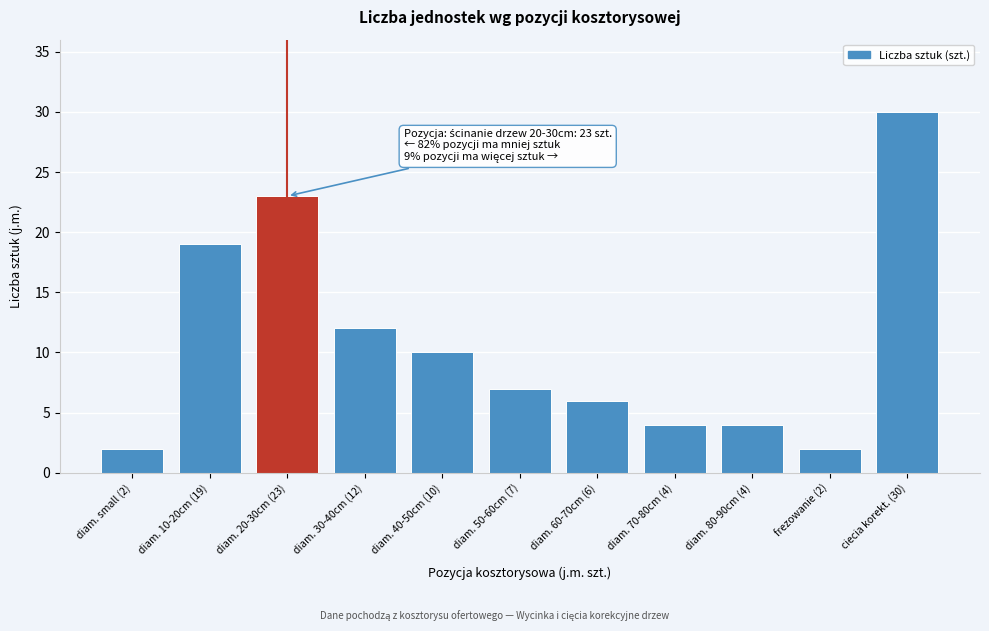

Reading left to right, what are all the values shown in this chart?

diam. small (2)=2	diam. 10-20cm (19)=19	diam. 20-30cm (23)=23	diam. 30-40cm (12)=12	diam. 40-50cm (10)=10	diam. 50-60cm (7)=7	diam. 60-70cm (6)=6	diam. 70-80cm (4)=4	diam. 80-90cm (4)=4	frezowanie (2)=2	ciecia korekt. (30)=30